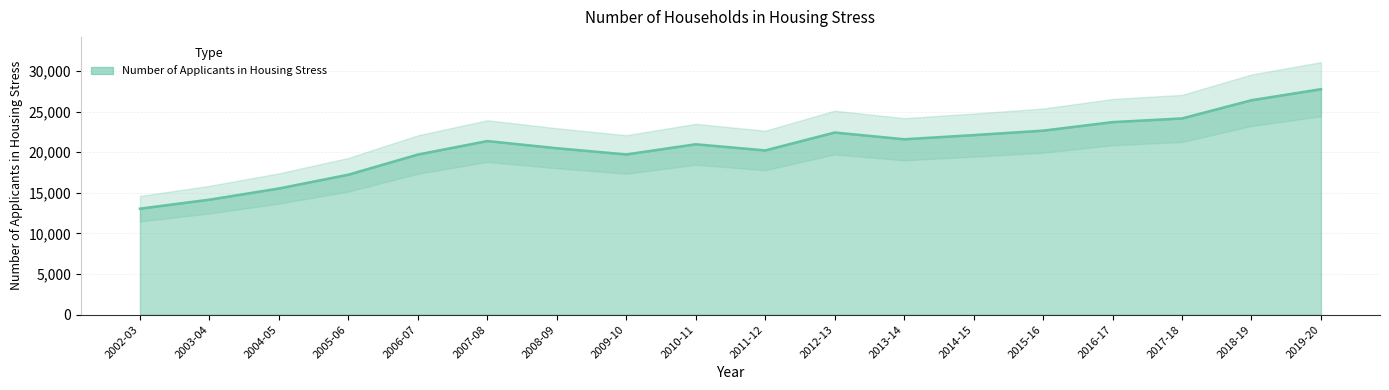

List the labels in order of value, smallest first.

2002-03, 2003-04, 2004-05, 2005-06, 2006-07, 2009-10, 2011-12, 2008-09, 2010-11, 2007-08, 2013-14, 2014-15, 2012-13, 2015-16, 2016-17, 2017-18, 2018-19, 2019-20